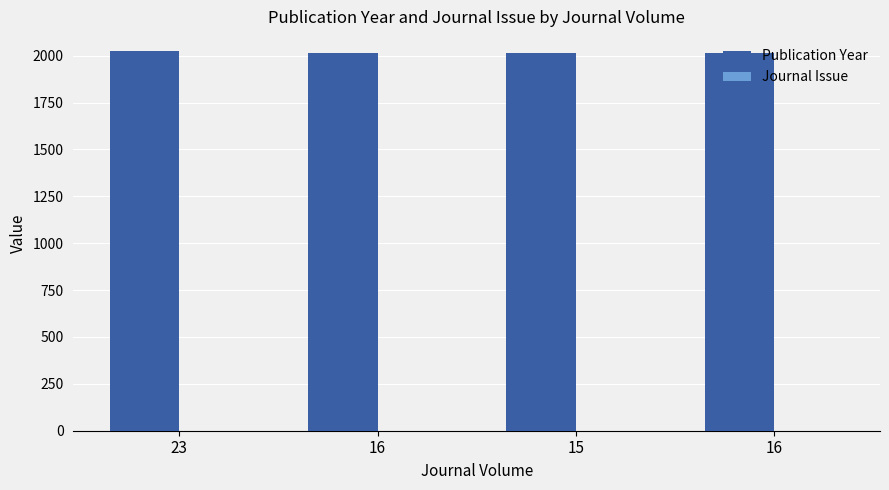

How many data points does each series have?

4